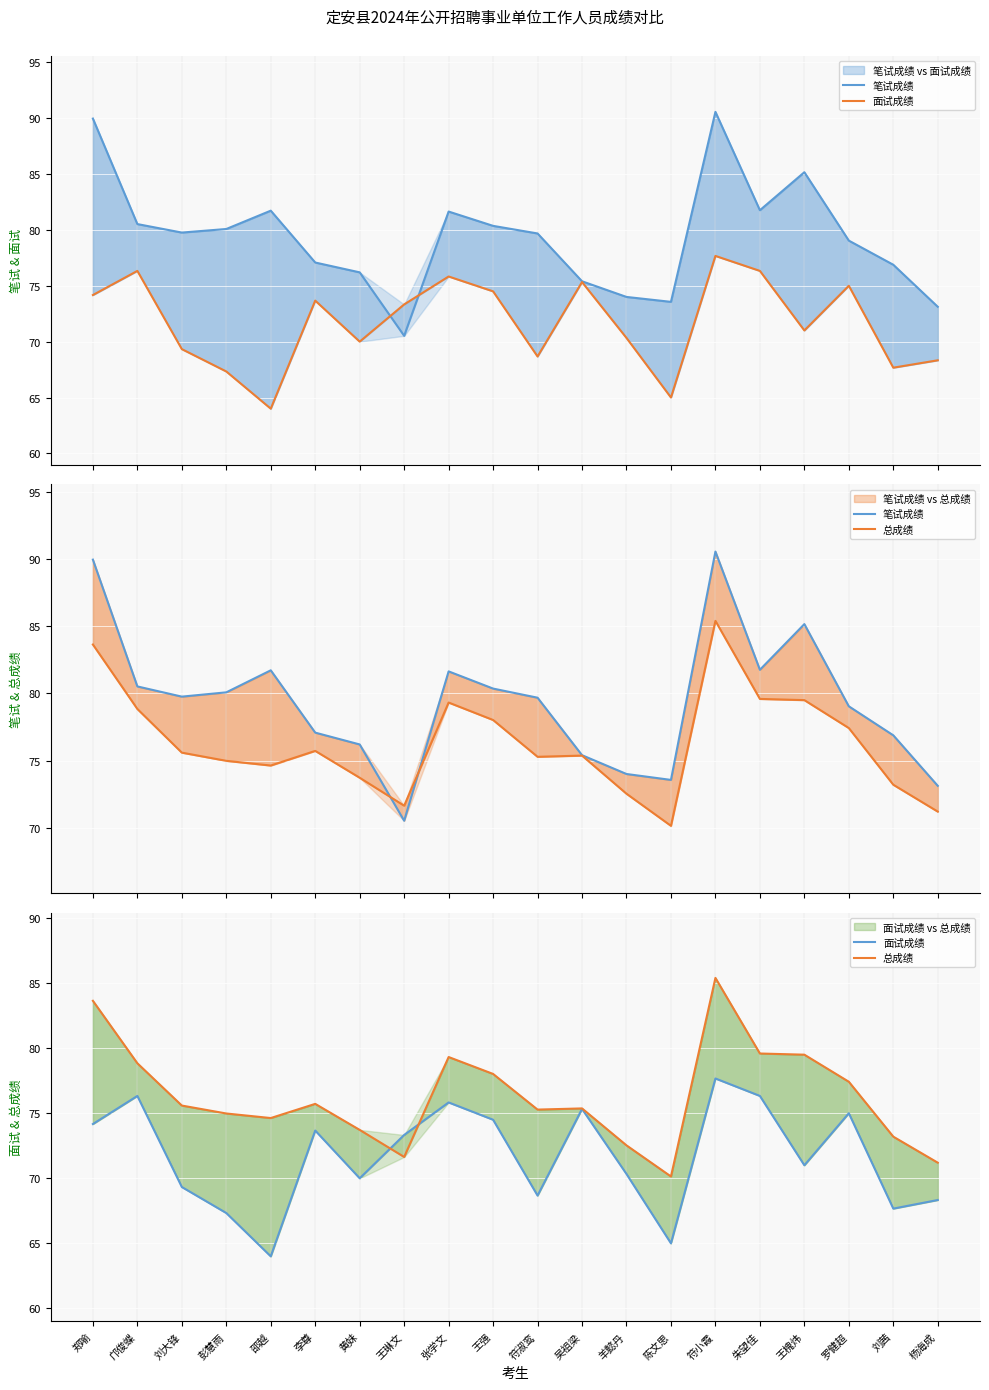

What is the sum of the 面试成绩 values at 羊懿丹 and 刘大锋?

139.7